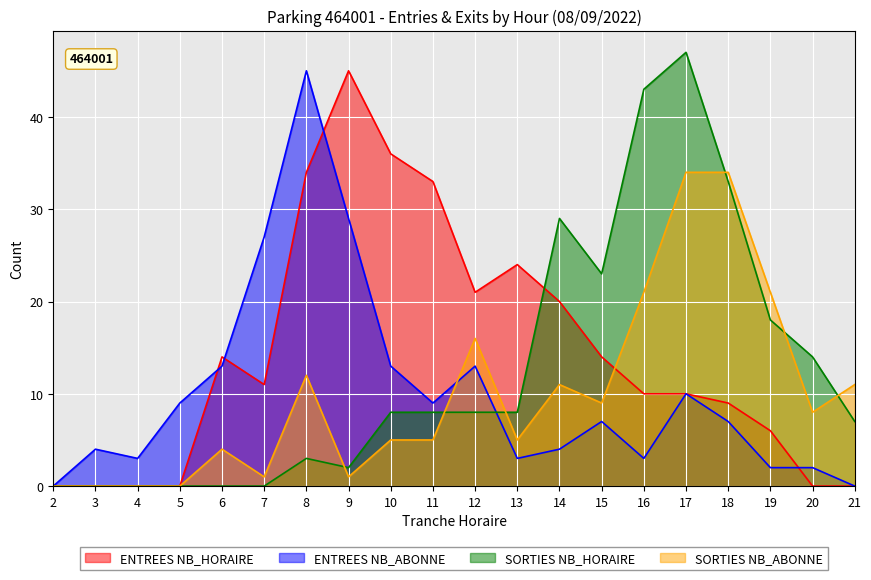

Reading left to right, extract all data points from this chart.

ENTREES NB_HORAIRE: 2=0	3=0	4=0	5=0	6=14	7=11	8=34	9=45	10=36	11=33	12=21	13=24	14=20	15=14	16=10	17=10	18=9	19=6	20=0	21=0
ENTREES NB_ABONNE: 2=0	3=4	4=3	5=9	6=13	7=27	8=45	9=29	10=13	11=9	12=13	13=3	14=4	15=7	16=3	17=10	18=7	19=2	20=2	21=0
SORTIES NB_HORAIRE: 2=0	3=0	4=0	5=0	6=0	7=0	8=3	9=2	10=8	11=8	12=8	13=8	14=29	15=23	16=43	17=47	18=33	19=18	20=14	21=7
SORTIES NB_ABONNE: 2=0	3=0	4=0	5=0	6=4	7=1	8=12	9=1	10=5	11=5	12=16	13=5	14=11	15=9	16=21	17=34	18=34	19=21	20=8	21=11